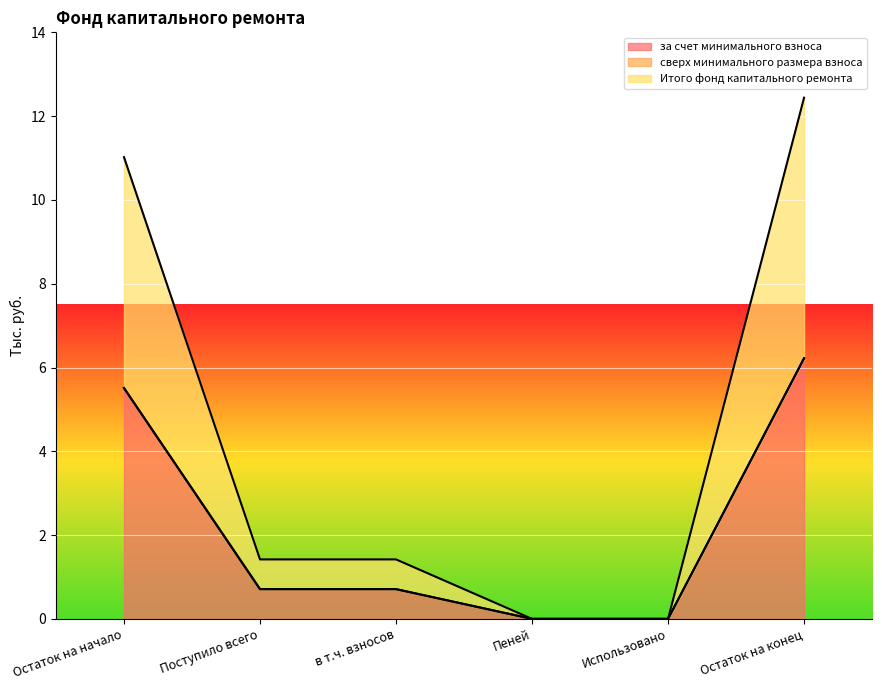

The value of за счет минимального взноса at в т.ч. взносов is 0.3. True or false?

False